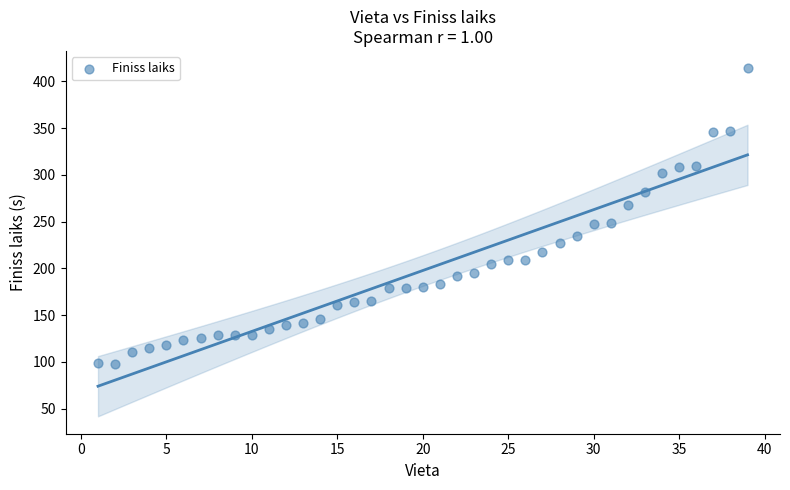

What is the range of X values (max minus min)?

38